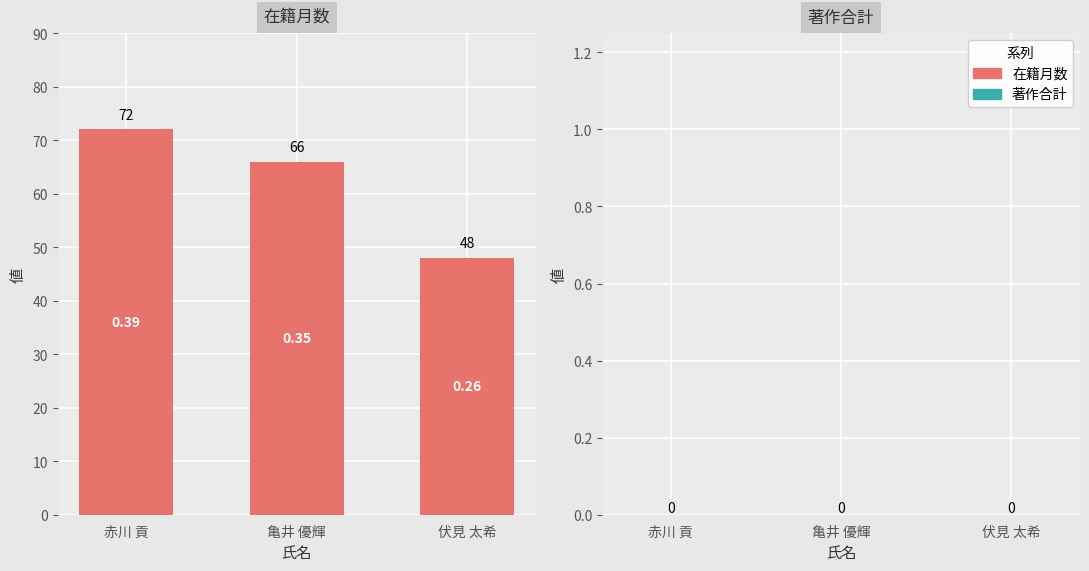

Which has a higher value, 赤川 貢 or 亀井 優輝?

赤川 貢